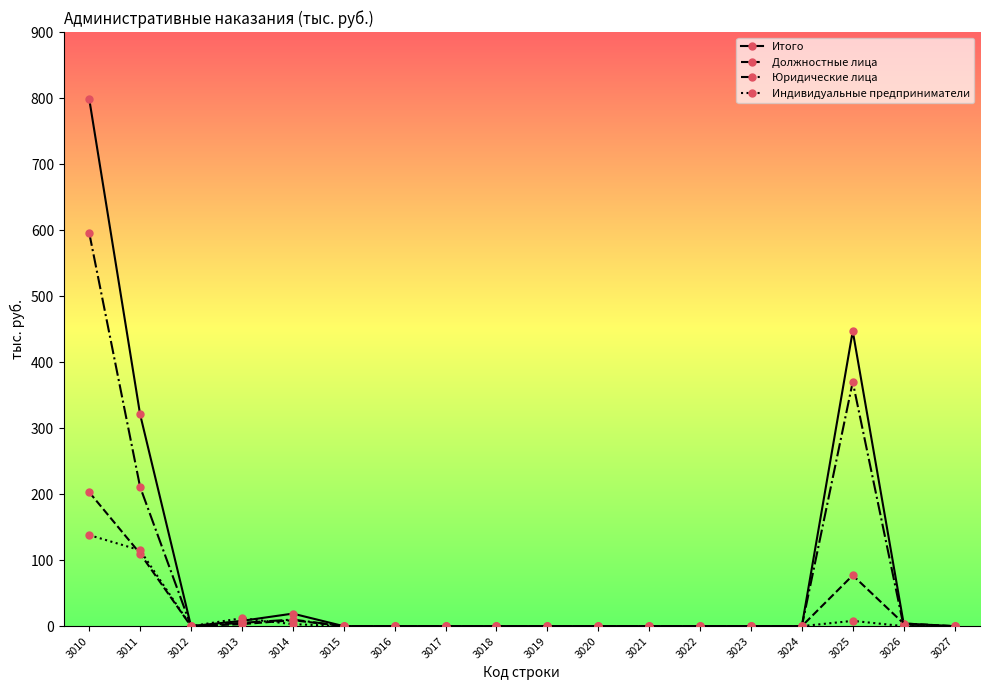

At which category does Индивидуальные предприниматели reach its first local valley?

3012